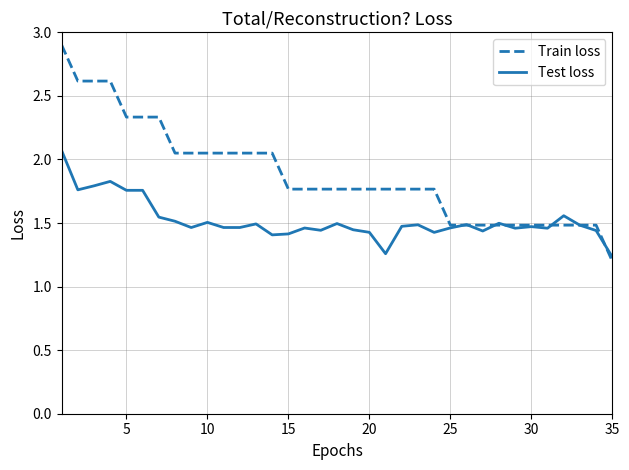

What is the greatest value displayed?

2.9